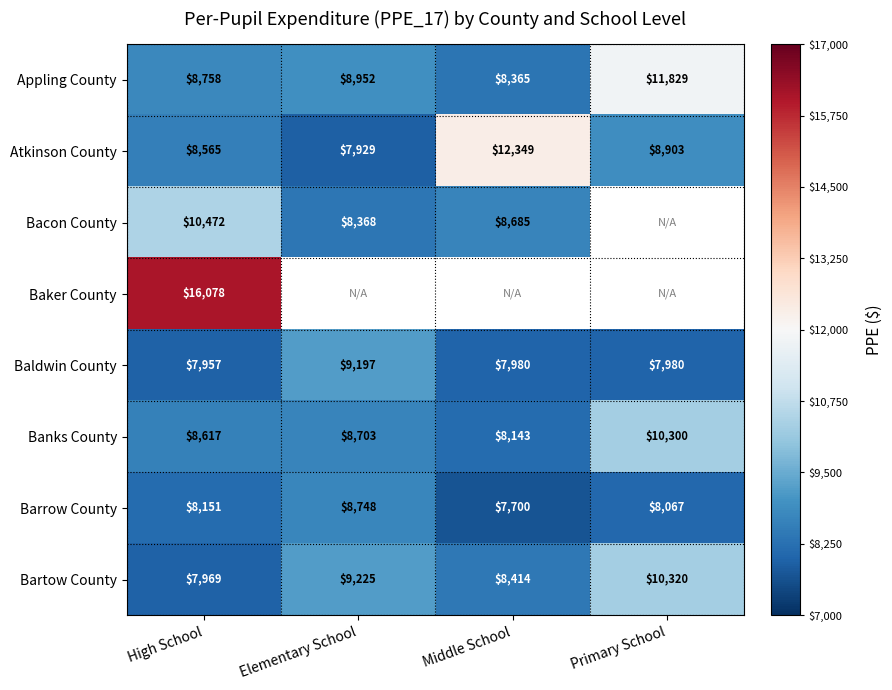

Is the value of Appling County at Middle School greater than the value of Baker County at High School?

No